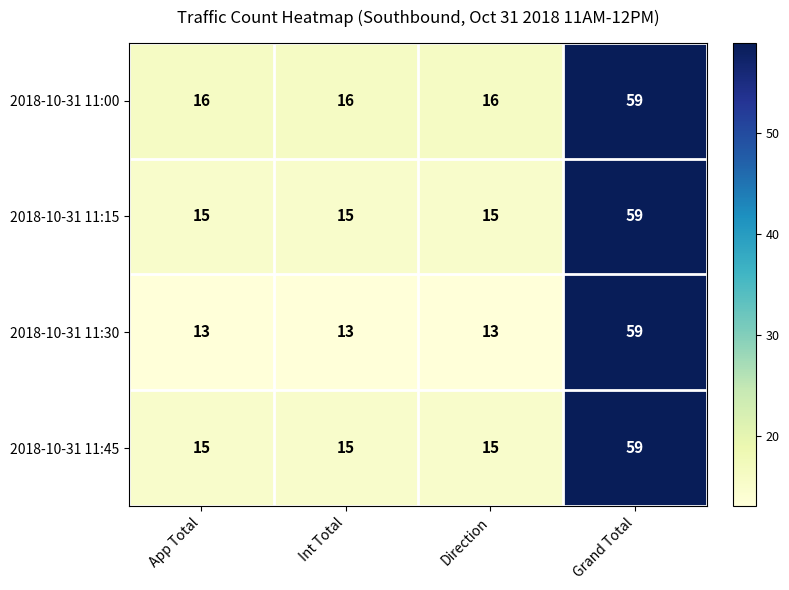

Which series has the widest spread of values?

2018-10-31 11:30